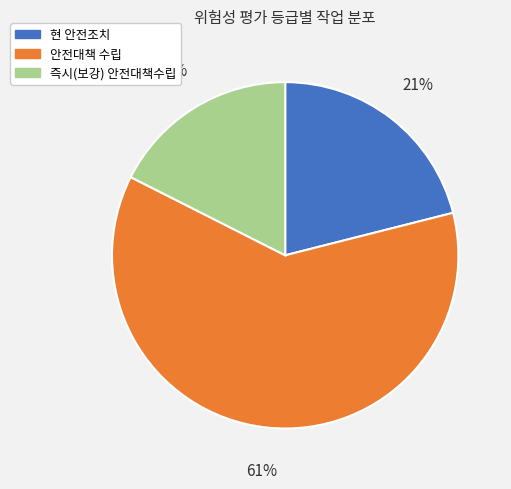

How many segments does this pie chart have?

3